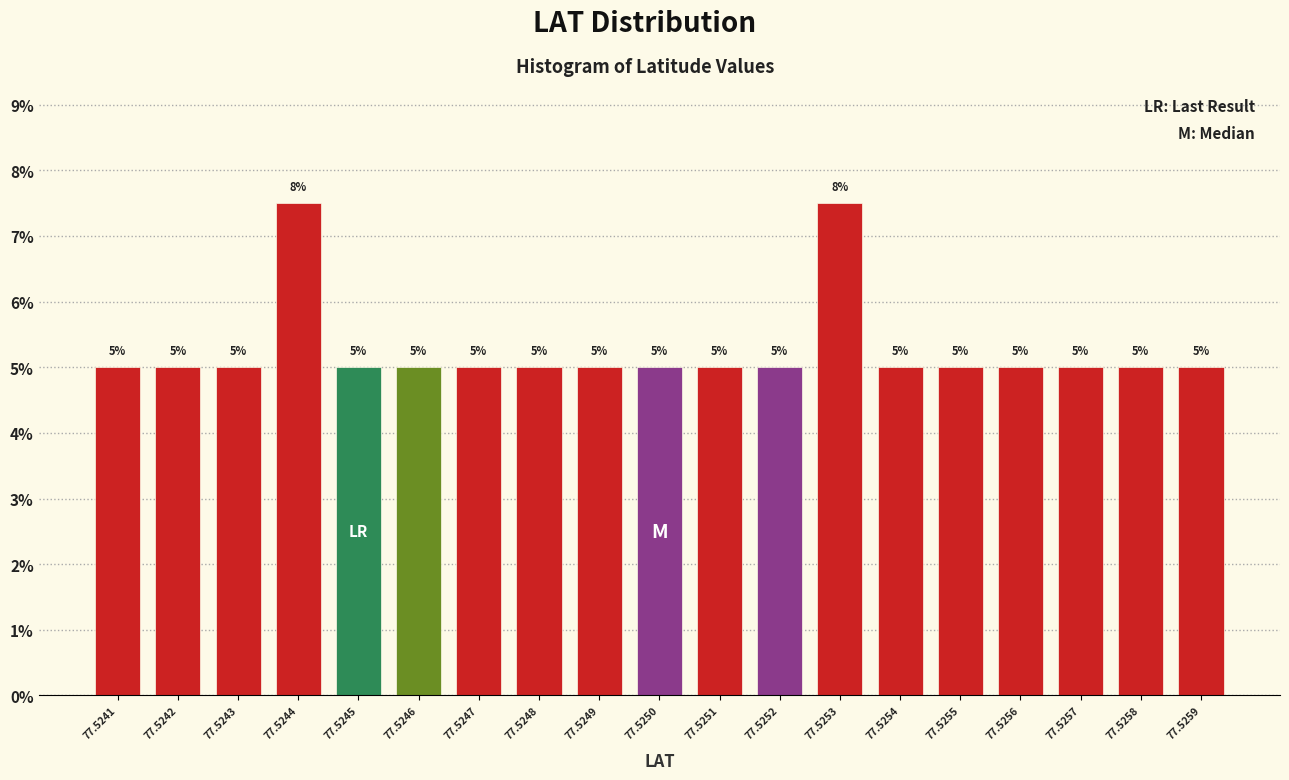

The chart shows a value of 5.0 at 77.5243. True or false?

True